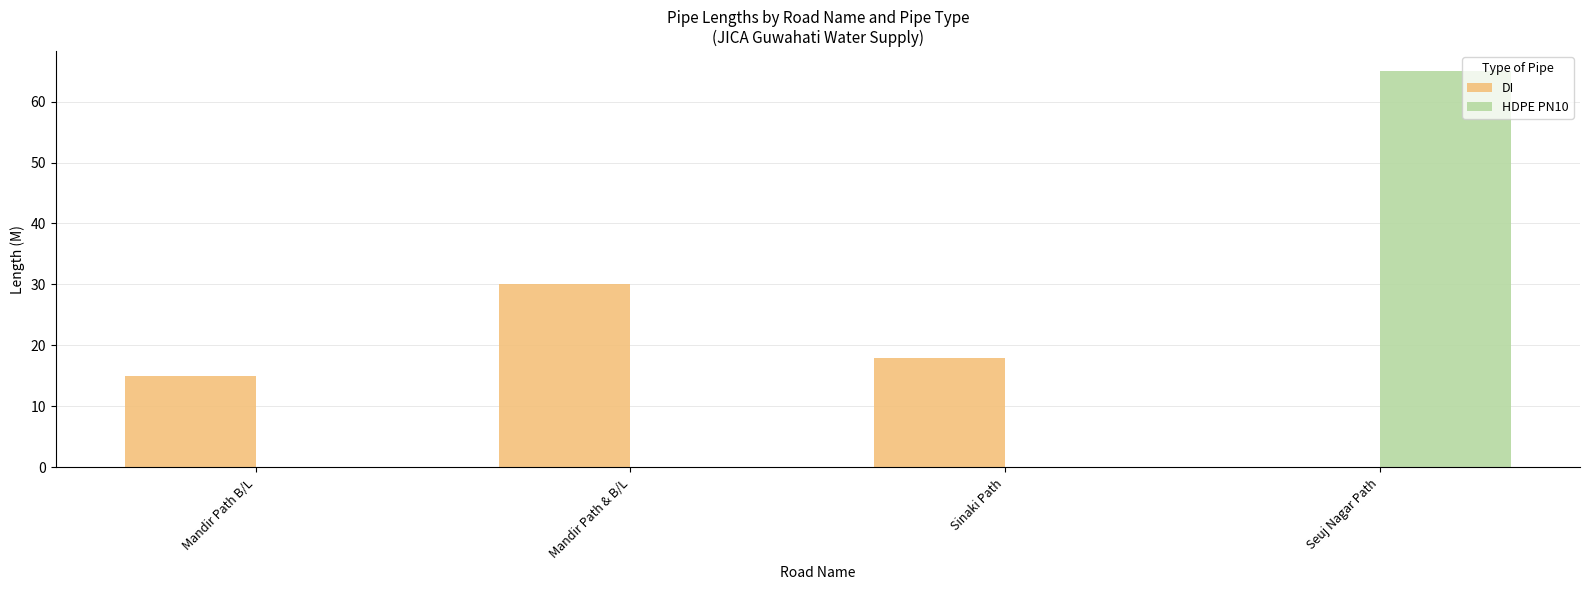

Is it true that HDPE PN10 equals 0 at Mandir Path B/L?

True